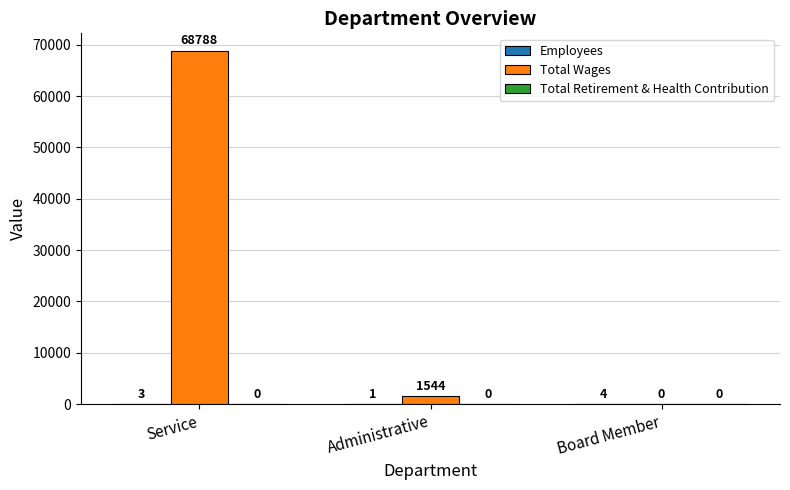

What is the total value across all series at Service?

68791